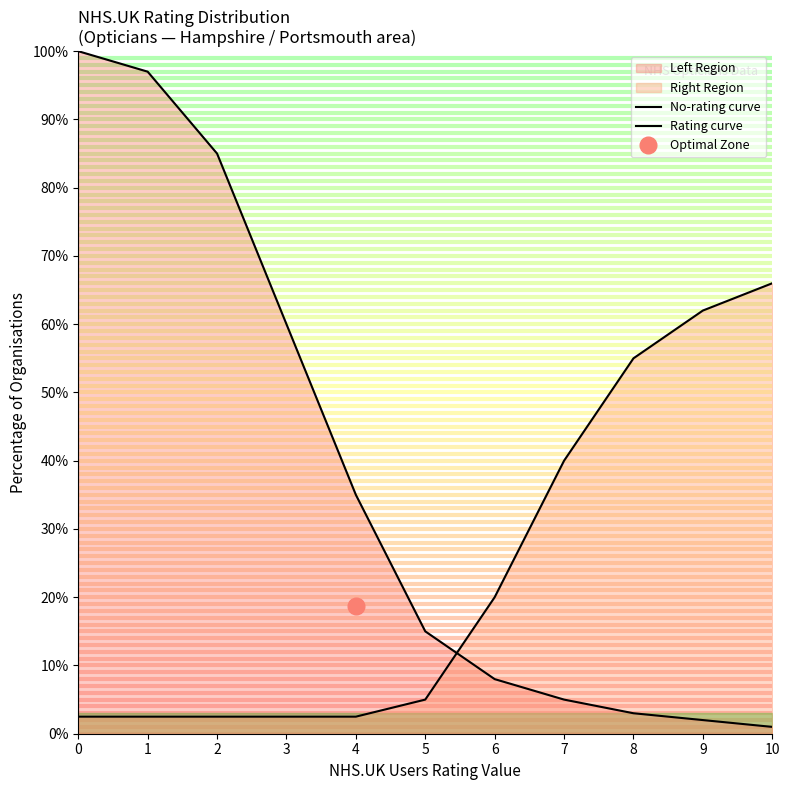

At 0, list the series in order from largest to smallest.

No-rating curve, Rating curve